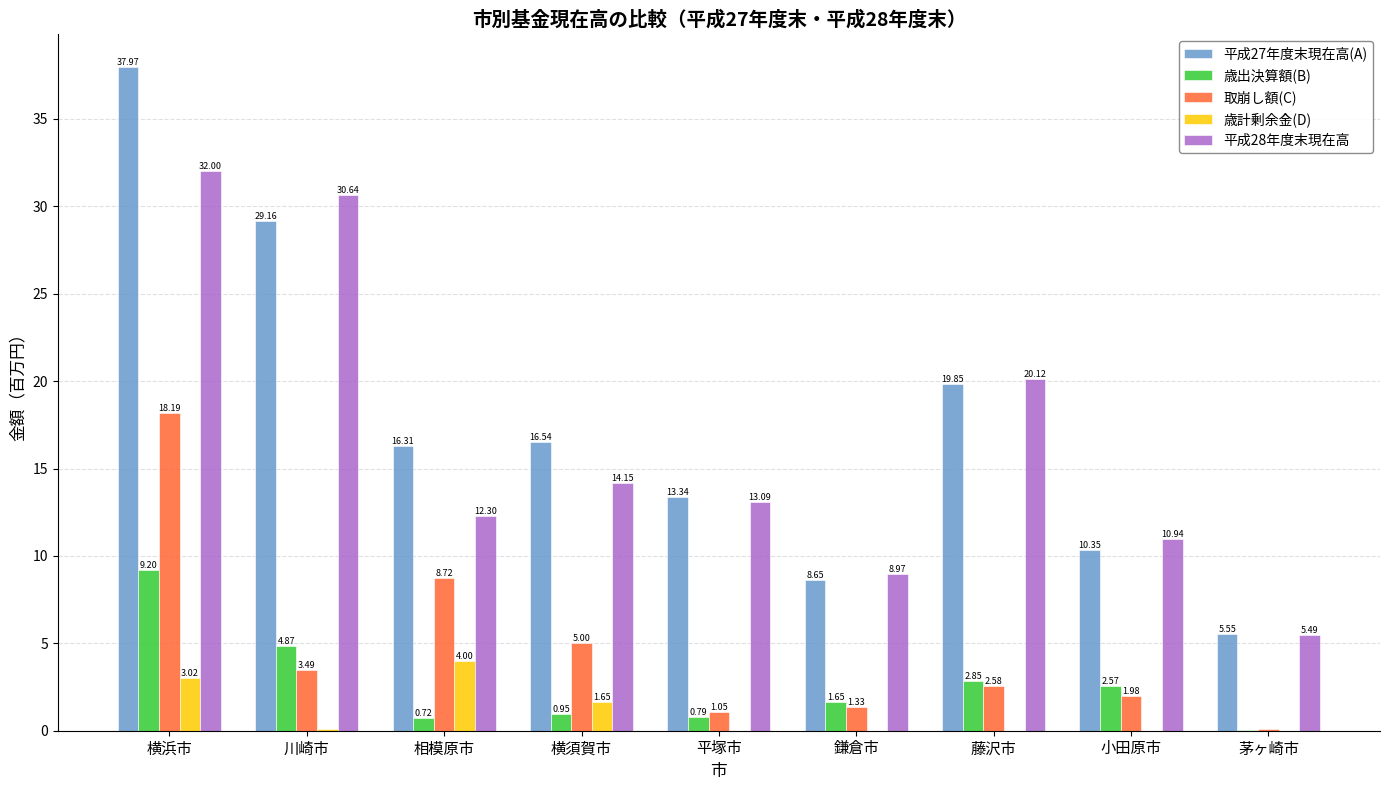

Is the value of 平成28年度末現在高 at 相模原市 greater than the value of 歳出決算額(B) at 川崎市?

Yes